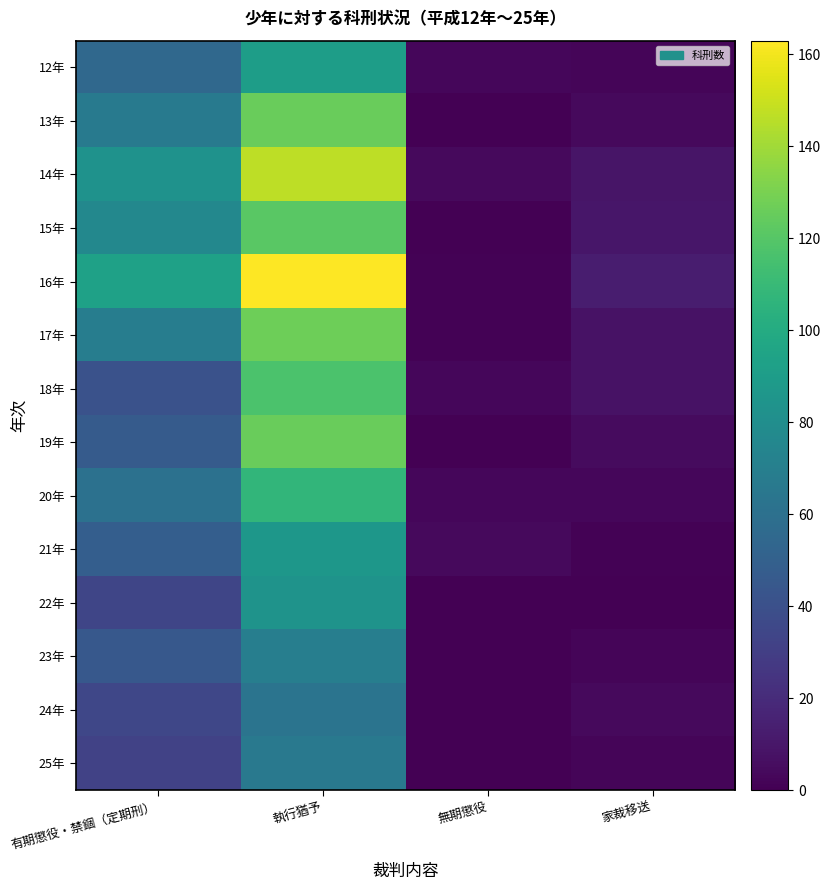

How many categories are shown in the chart?

4